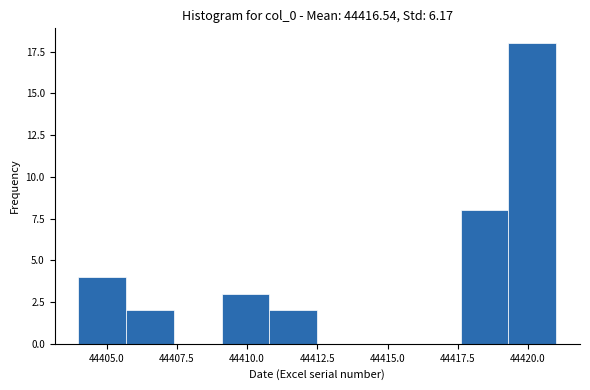

Around what value on the x-axis is the tallest bar? Give the approximate position of its centre, as read against the axis.

44420.0